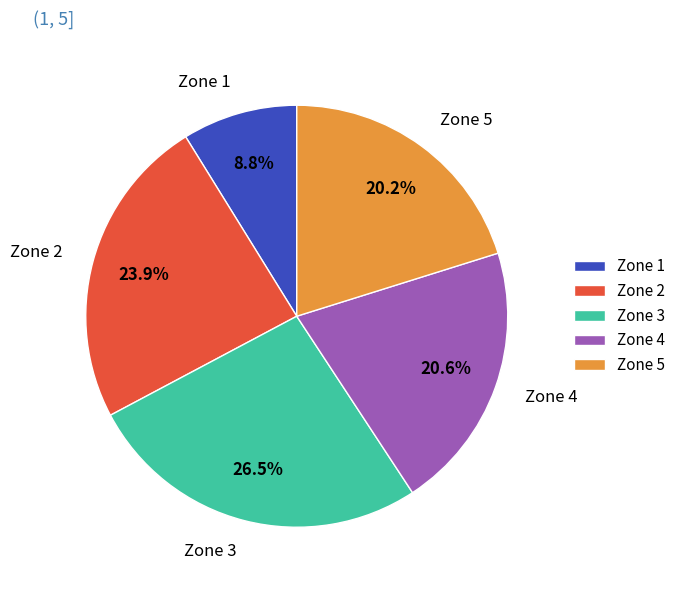

What portion of the pie excludes Zone 2?

76.1%